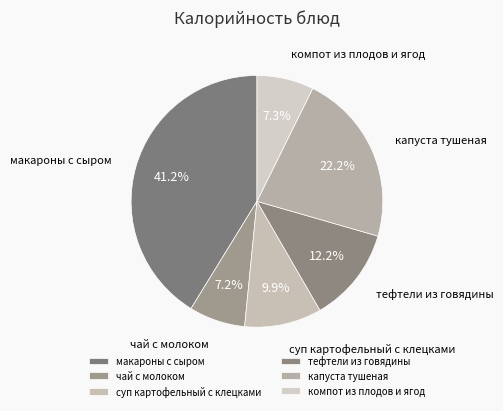

To the nearest percent, what is the average slice percentage?

17%